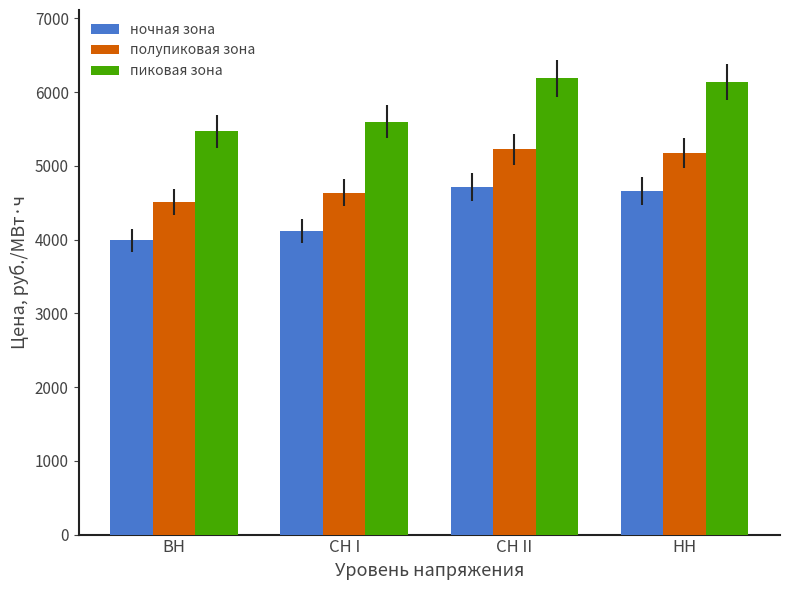

What is the approximate value of ночная зона at СН II?

4711.4